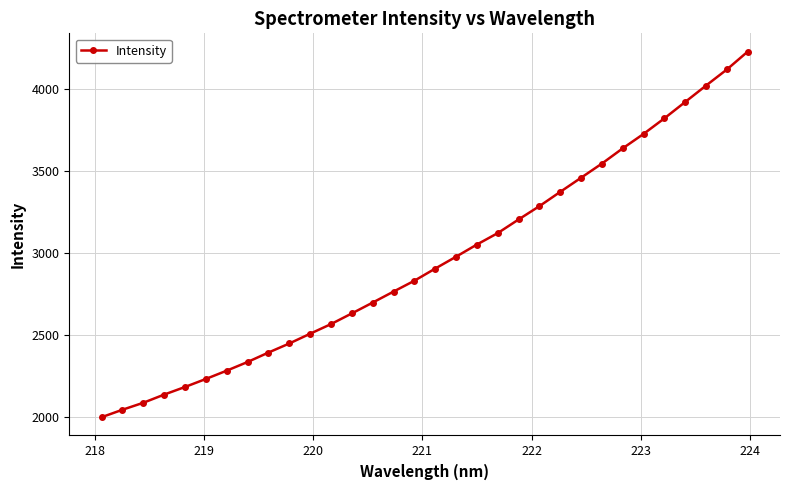

What is the sum of all values?

94593.2